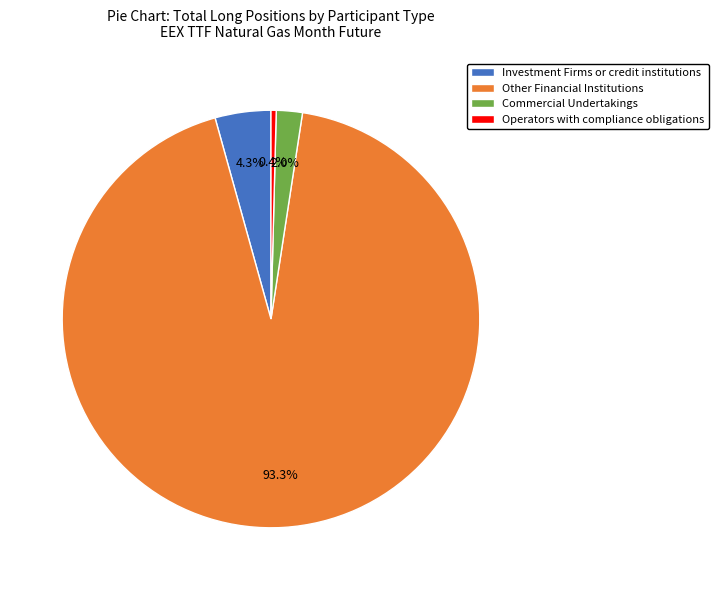

Which slice is the largest?

Other Financial Institutions